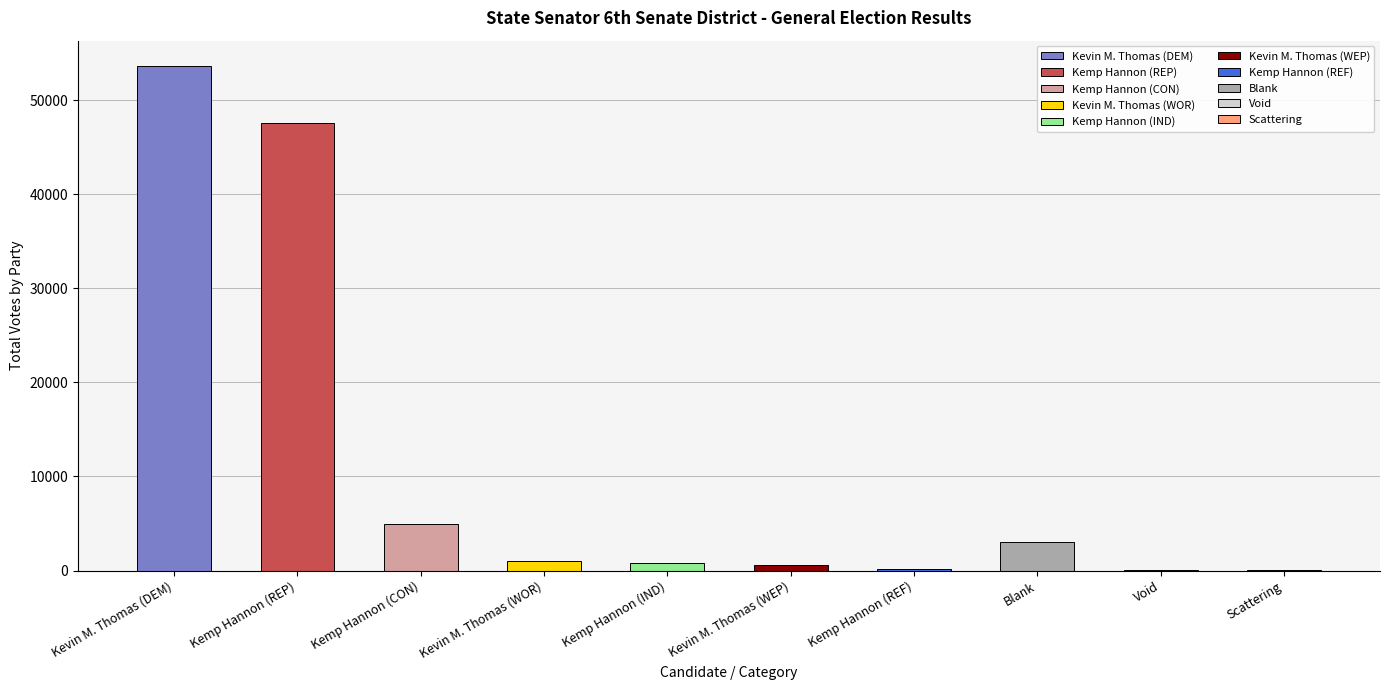

Where is the data nearest to the value 26835?

Kemp Hannon (REP)